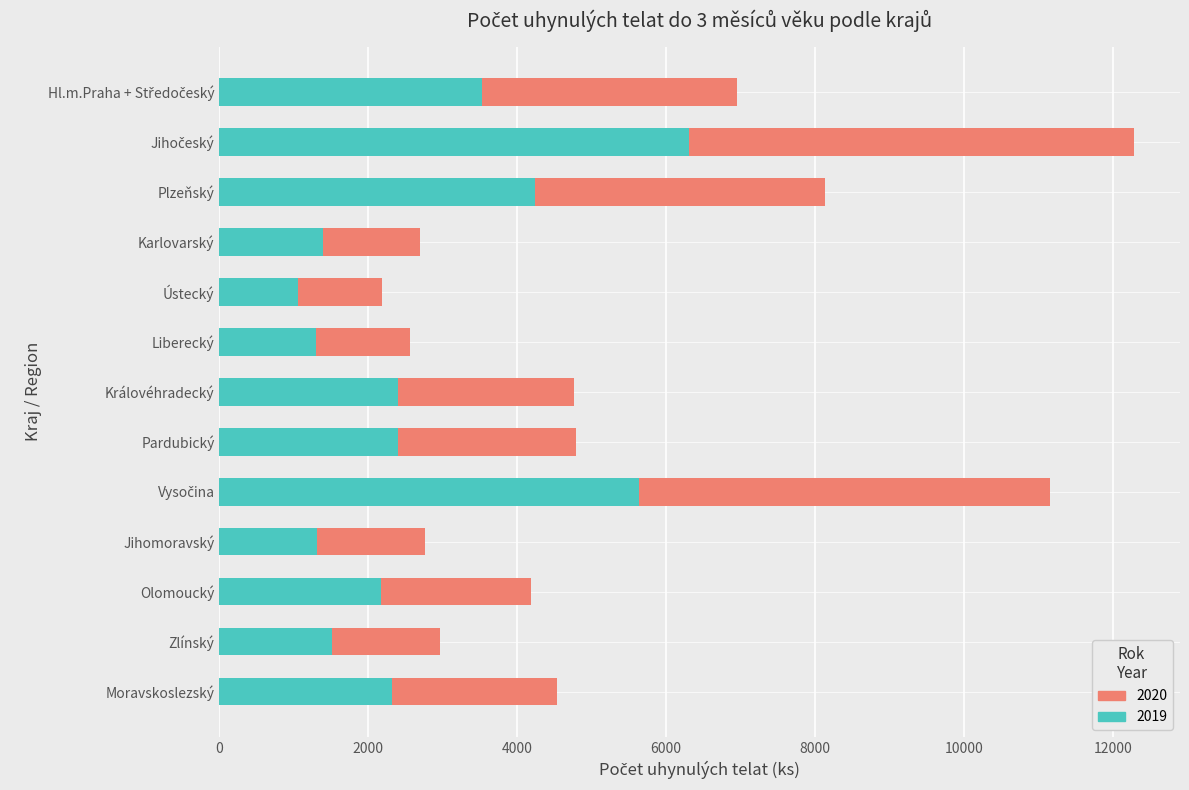

What is the total value across all series at Moravskoslezský?

4537